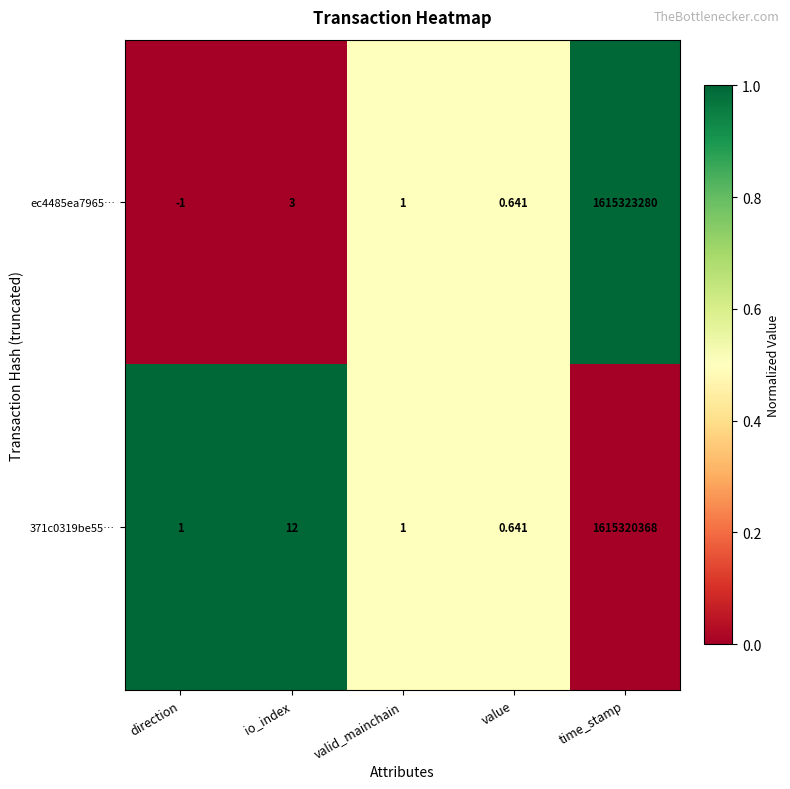

At which label does 371c0319be55… reach its minimum?

value